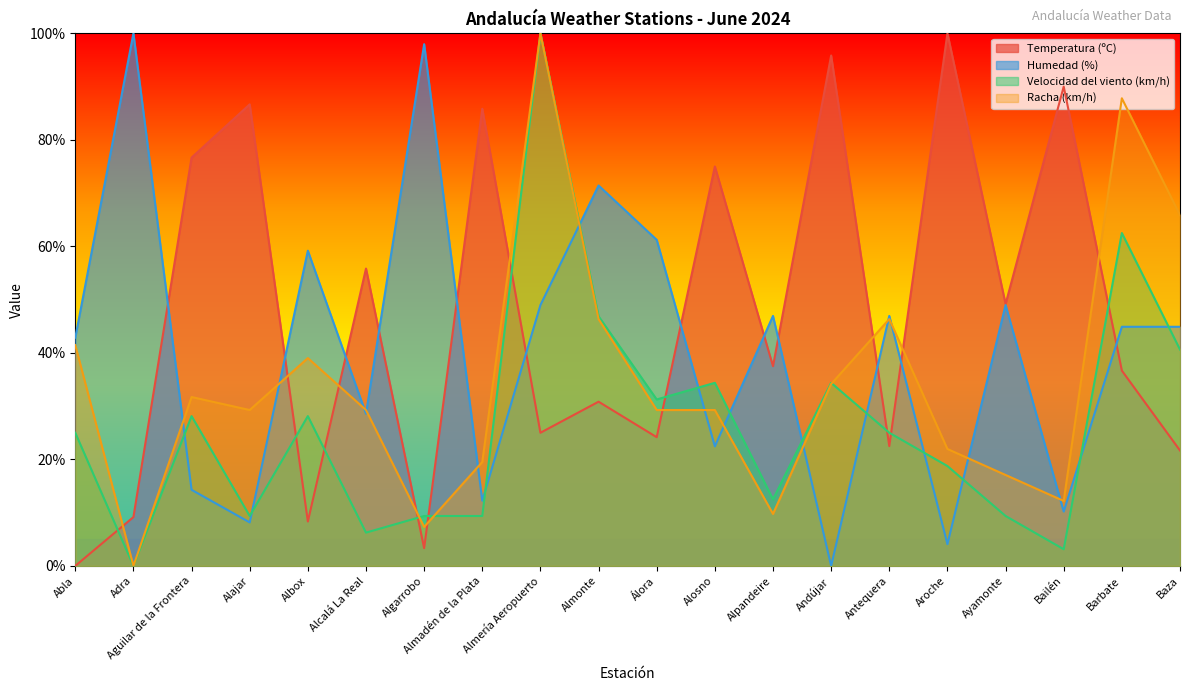

What is the label of the 10th point from the left?

Almonte